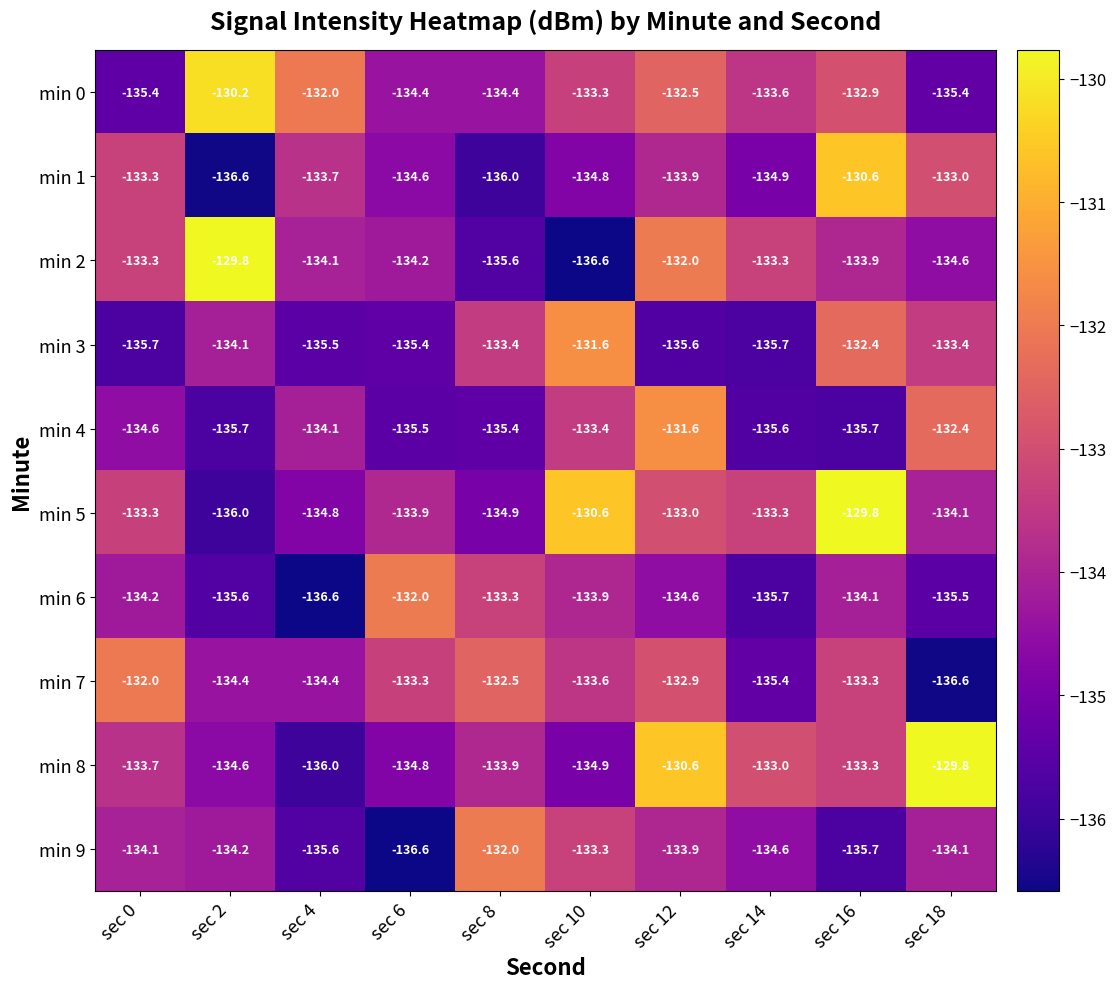

What is the maximum value for min 3?

-131.6